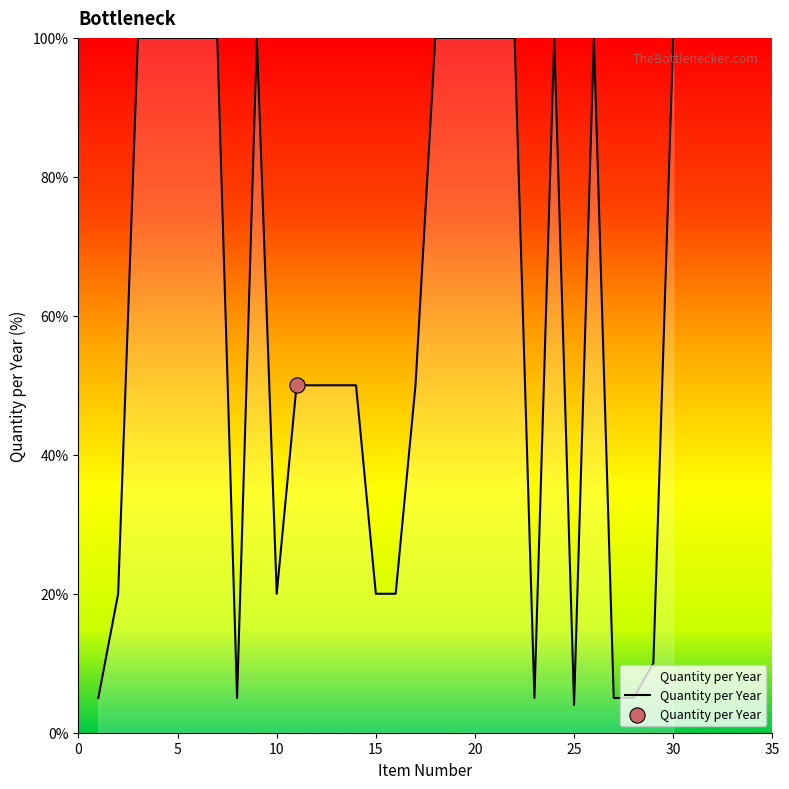

What is the greatest value displayed?

100